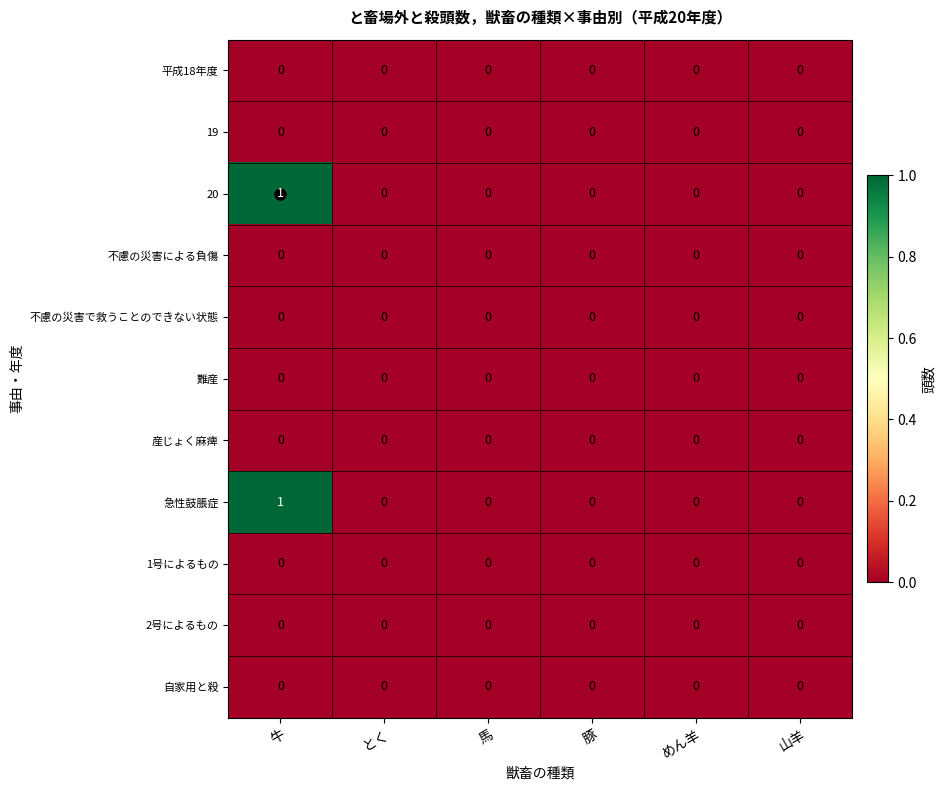

Which label corresponds to the largest value in the chart?

牛